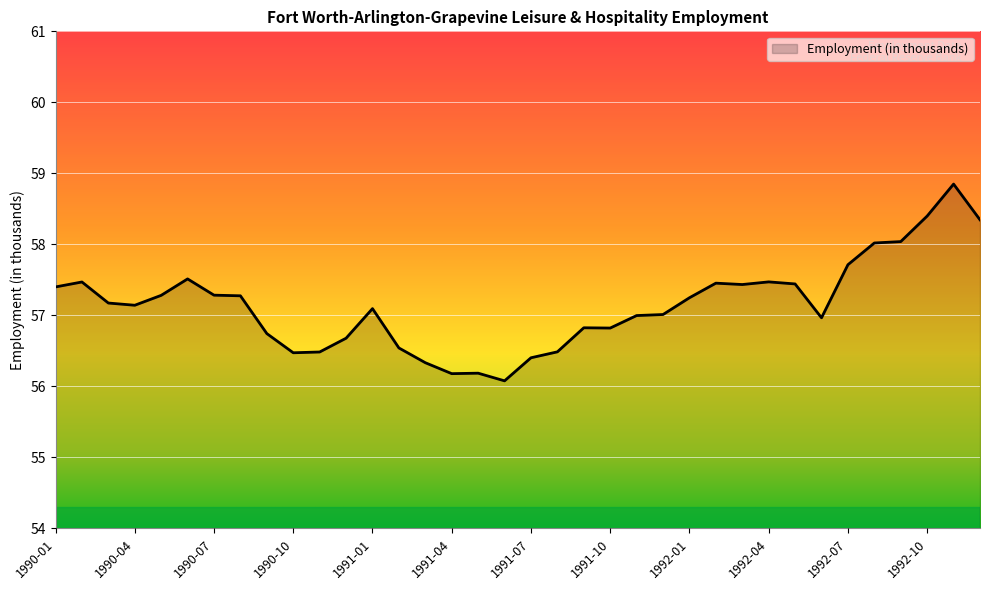

What is the smallest value displayed?

56.1